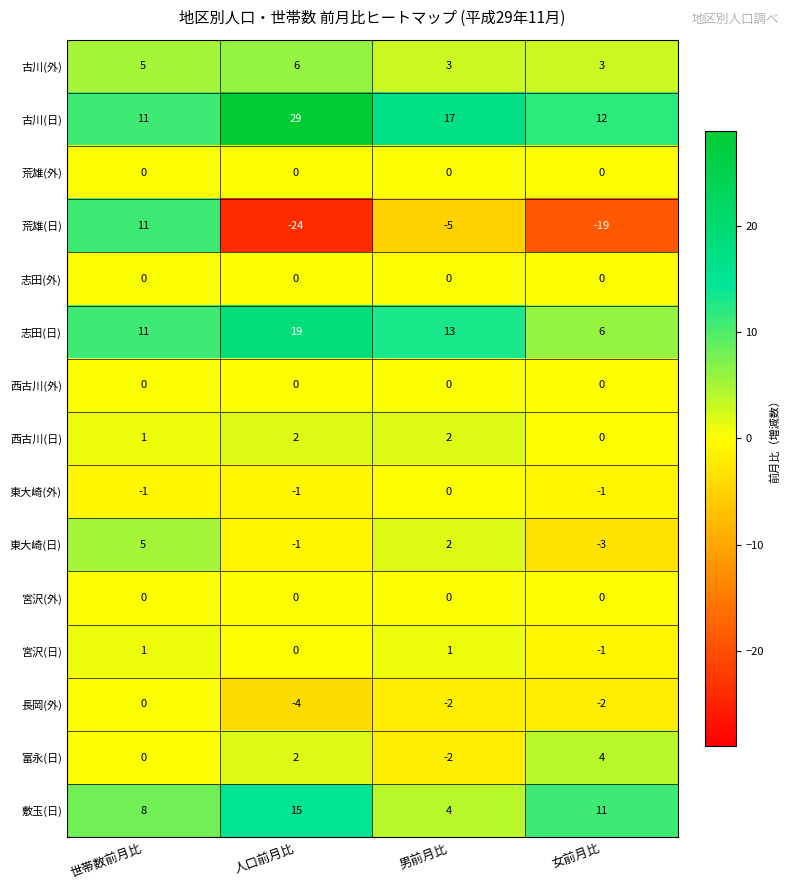

The value of 古川(日) at 男前月比 is 17. True or false?

True